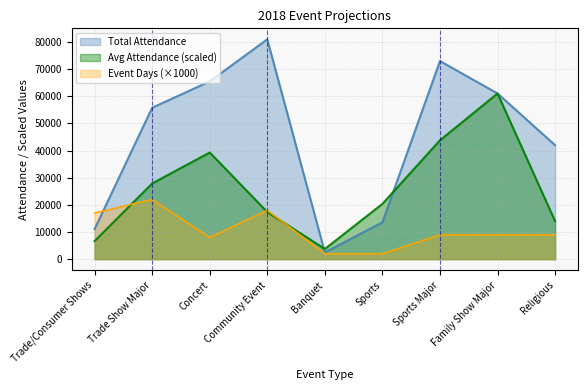

How many data points does each series have?

9